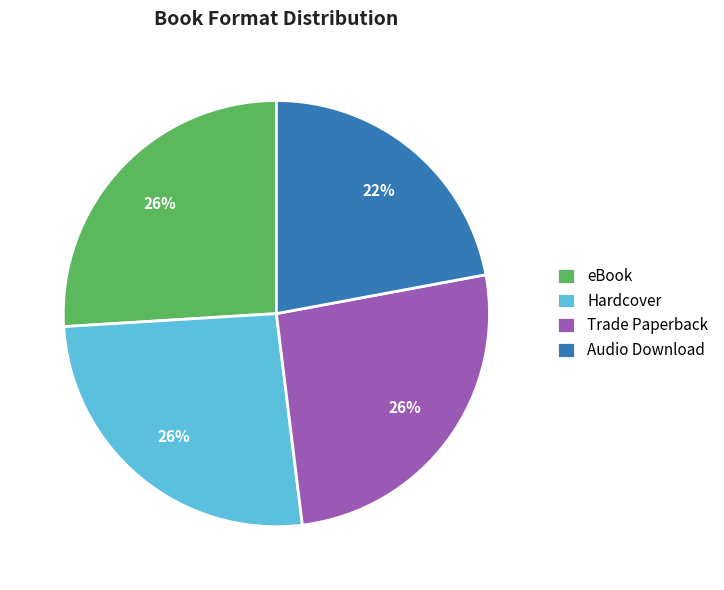

Which slice is the smallest?

Audio Download